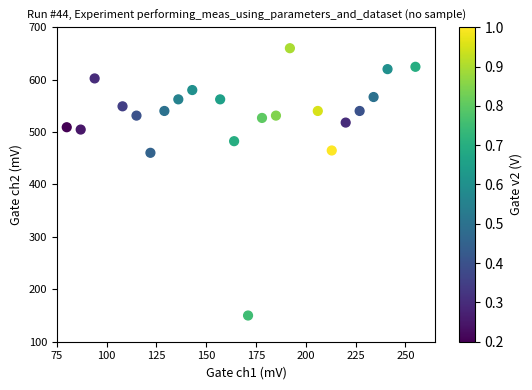

What is the range of X values (max minus min)?

175.0